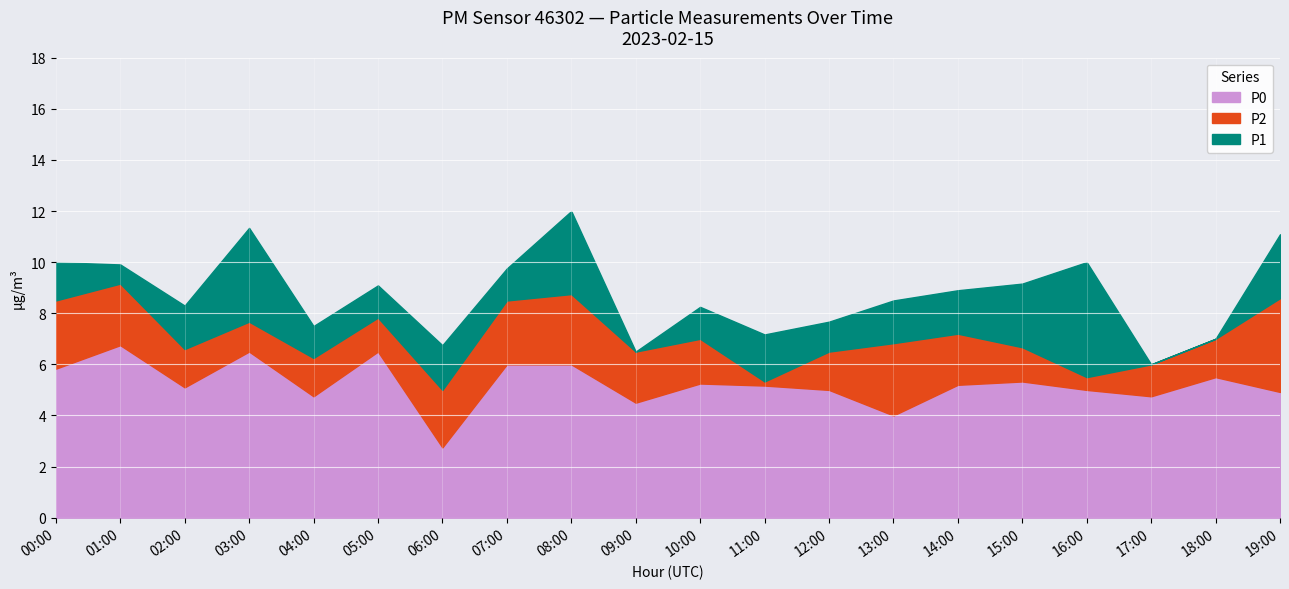

At which label does P0 reach its minimum?

06:00